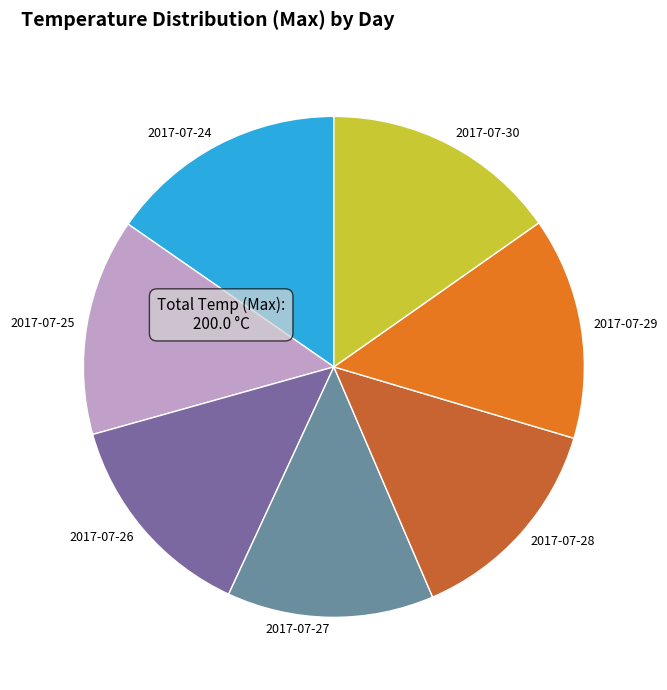

True or false: 2017-07-25 accounts for 14% of the total.

True